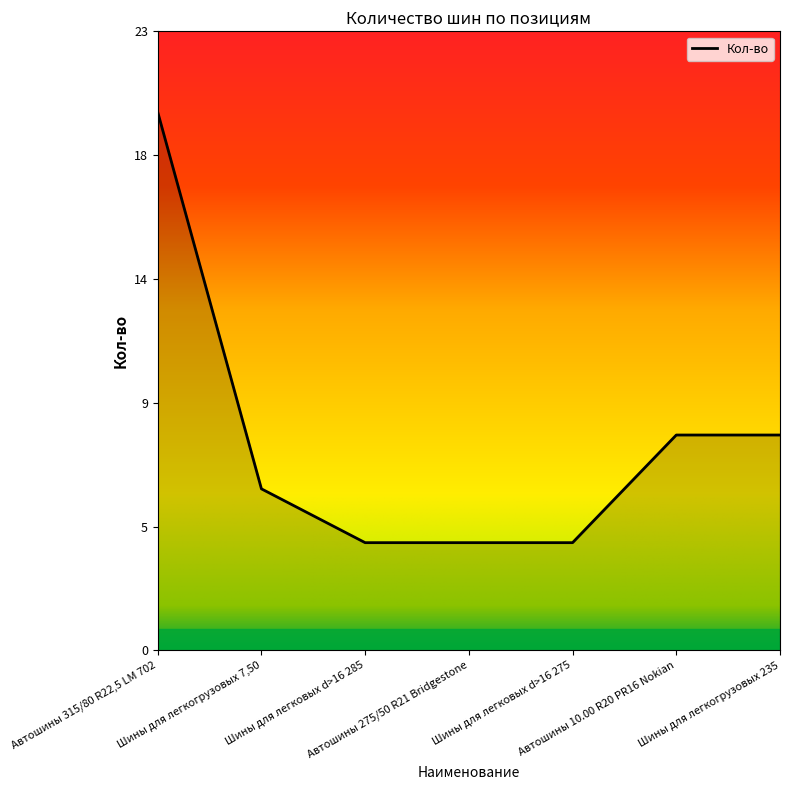

Is it true that the value at Автошины 315/80 R22,5 LM 702 is 35?

False